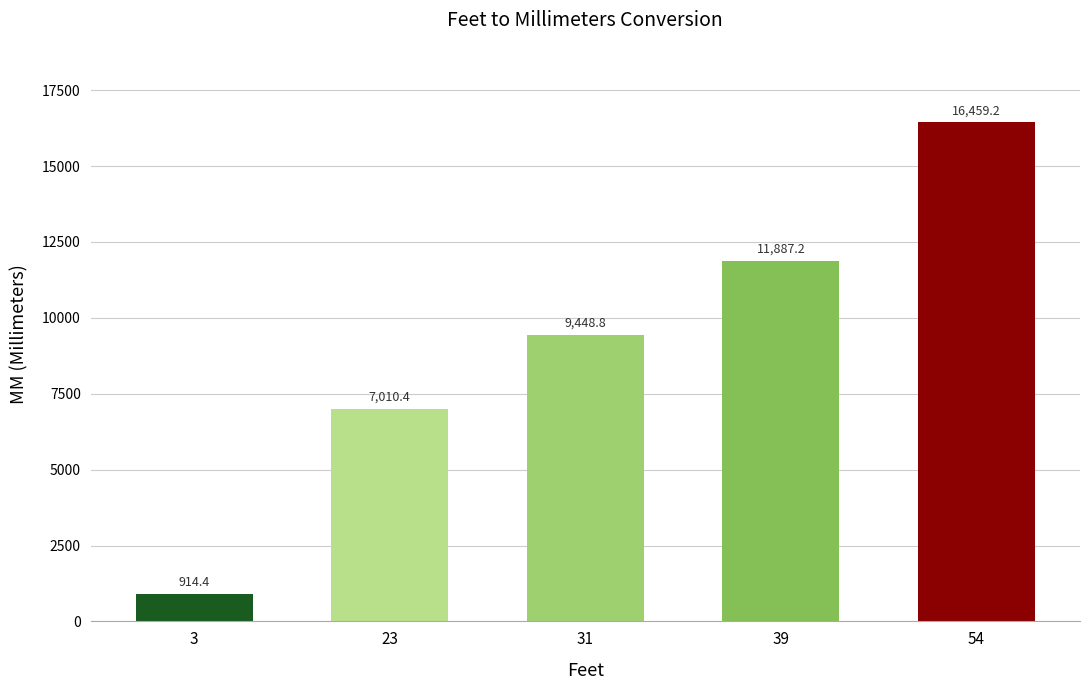

Reading left to right, list all the values displayed in this chart.

914.4	7010.4	9448.8	11887.2	16459.2